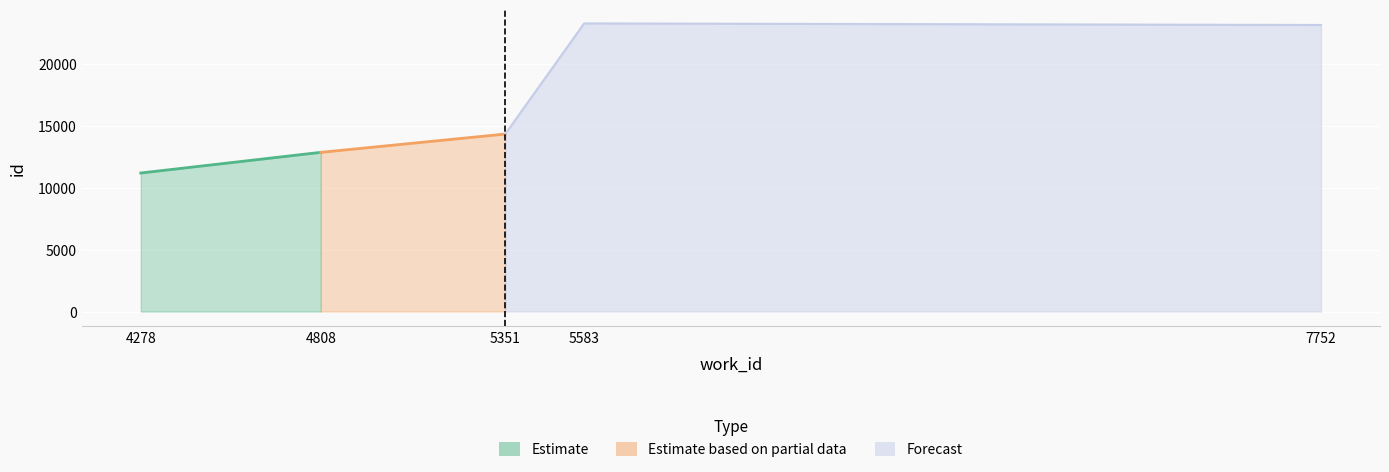

What is the ratio of the value at 5351 to the value at 5583?

0.6